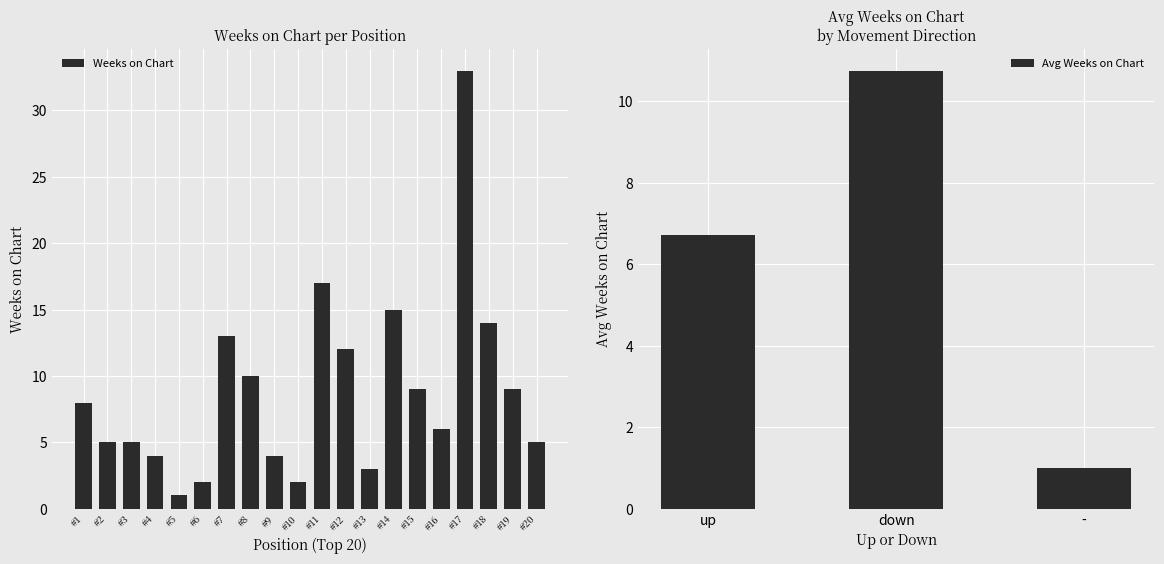

At which label does Weeks on Chart reach its peak?

#17